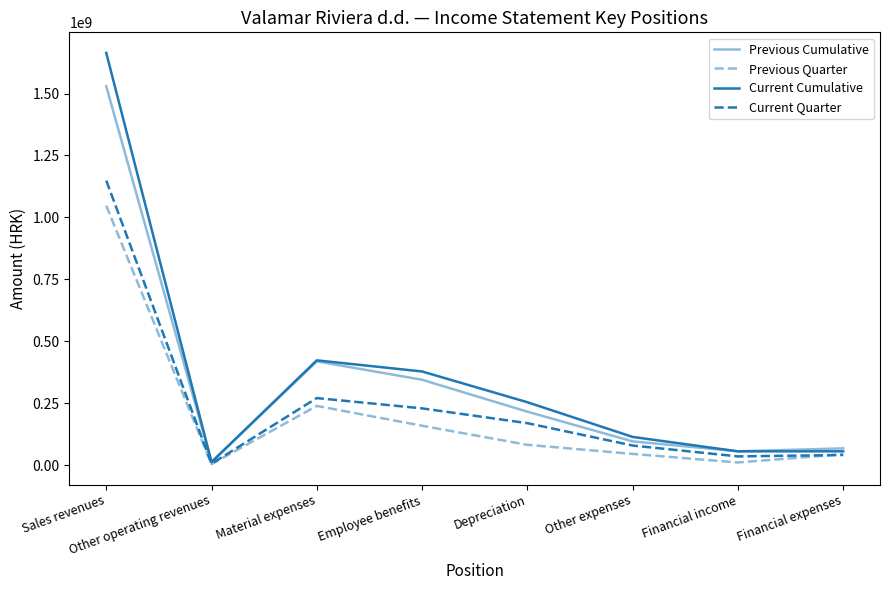

Reading left to right, list all the values displayed in this chart.

Previous Cumulative: Sales revenues=1529618051	Other operating revenues=12681455	Material expenses=418643424	Employee benefits=344484076	Depreciation=215613149	Other expenses=95540566	Financial income=55622830	Financial expenses=67399830
Previous Quarter: Sales revenues=1047237643	Other operating revenues=3830359	Material expenses=238841233	Employee benefits=158723160	Depreciation=81738393	Other expenses=44976645	Financial income=10438960	Financial expenses=43867493
Current Cumulative: Sales revenues=1664028928	Other operating revenues=11806829	Material expenses=422748565	Employee benefits=377887112	Depreciation=253711399	Other expenses=113607521	Financial income=55415364	Financial expenses=55465551
Current Quarter: Sales revenues=1148613715	Other operating revenues=5462119	Material expenses=270462767	Employee benefits=228843854	Depreciation=169107993	Other expenses=78921929	Financial income=34979054	Financial expenses=40620220